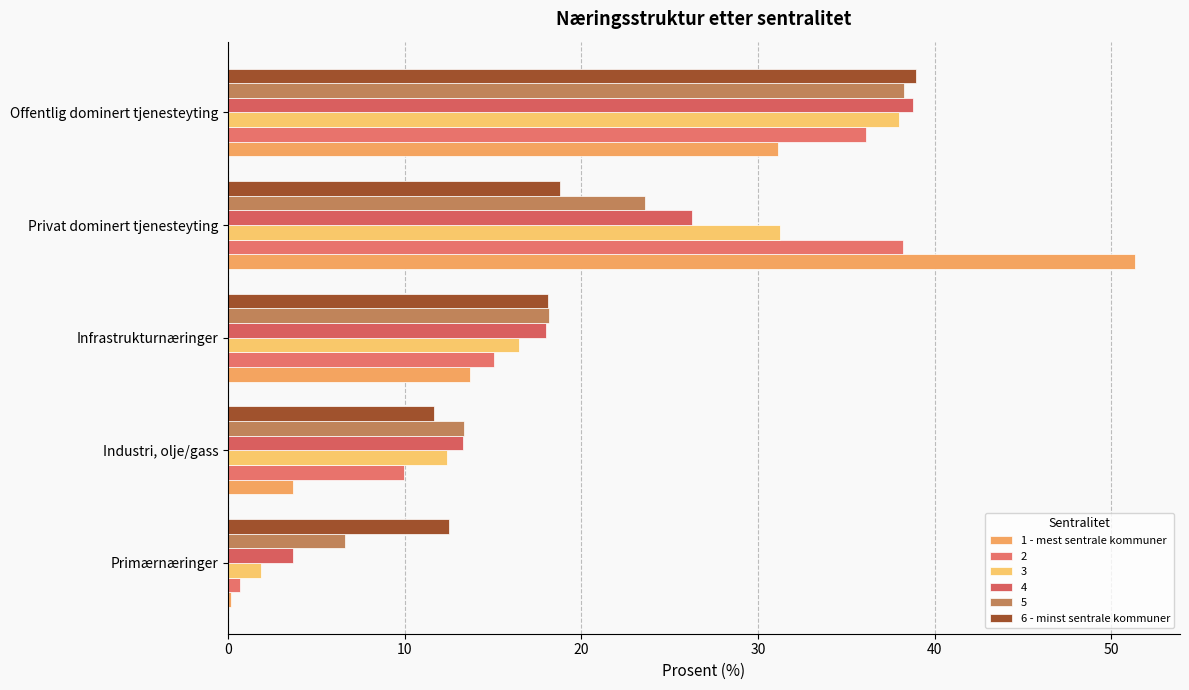

Which category has the lowest value in the 6 - minst sentrale kommuner series?

Industri, olje/gass